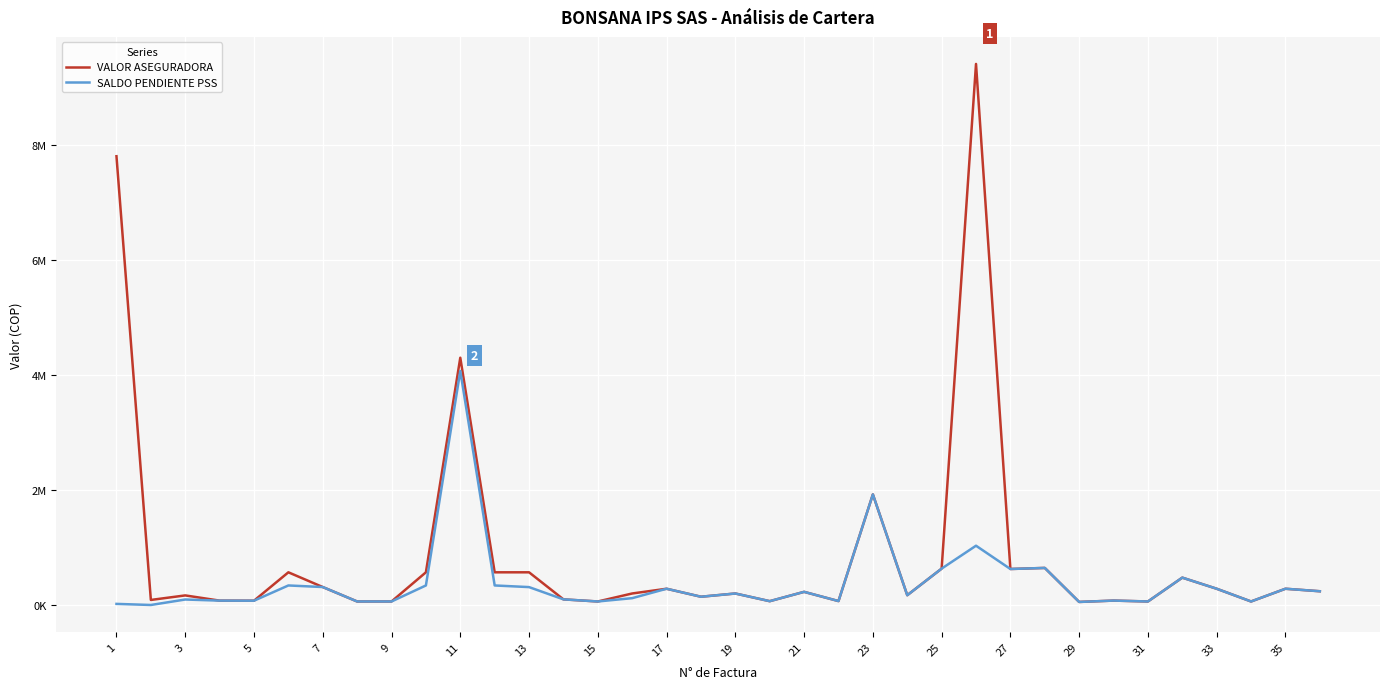

What are all the series names shown in the legend?

VALOR ASEGURADORA, SALDO PENDIENTE PSS